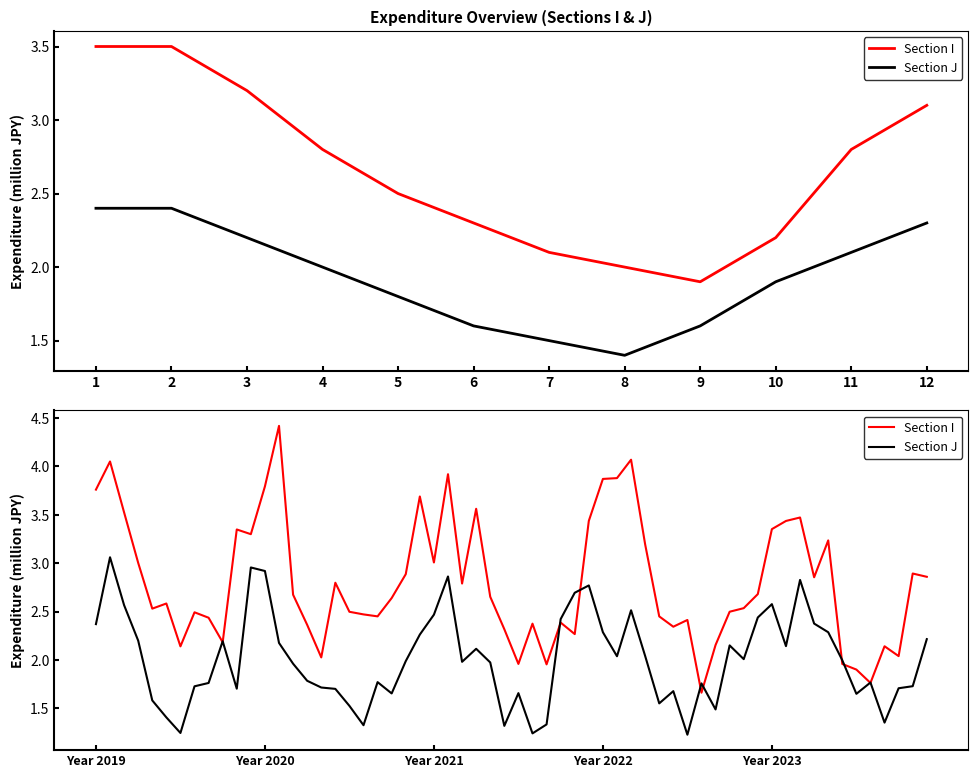

What are all the series names shown in the legend?

Section I, Section J